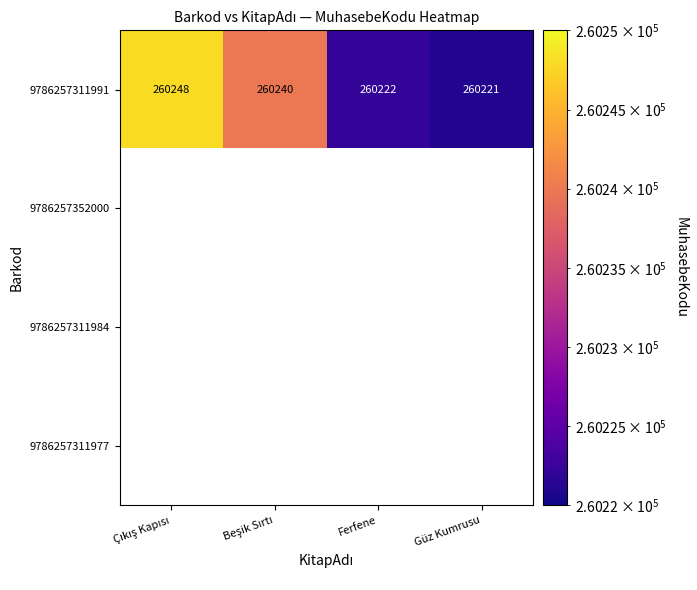

The value of 9786257311991 at Ferfene is 260222. True or false?

True